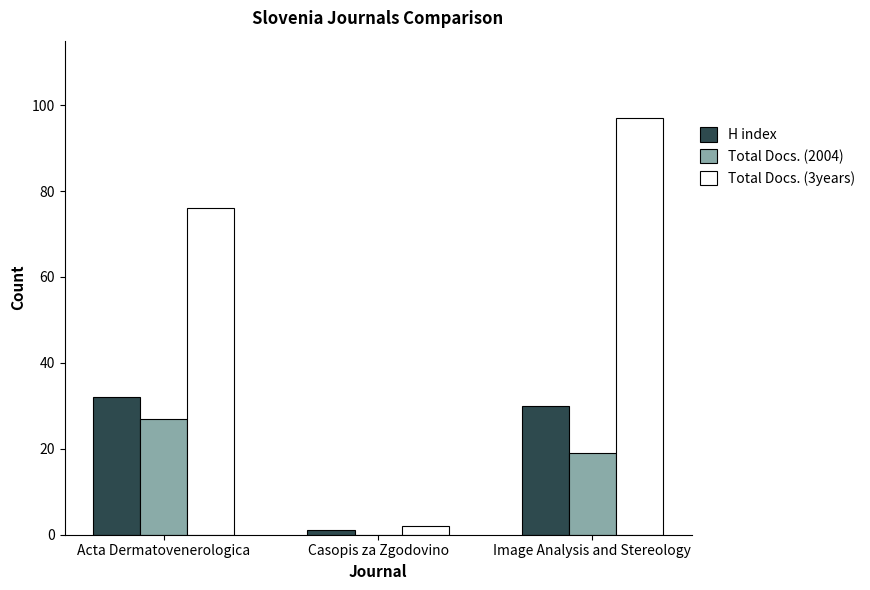

What are all the series names shown in the legend?

H index, Total Docs. (2004), Total Docs. (3years)